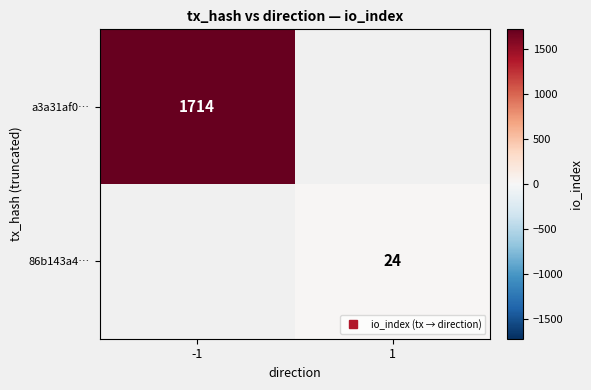

At which label is a3a31af0… closest to 1714?

-1